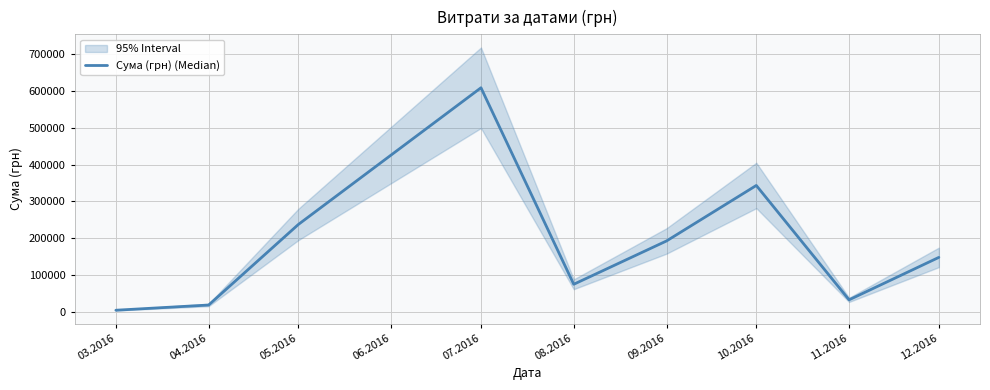

What is the value of the 1st point from the left?

3793.8